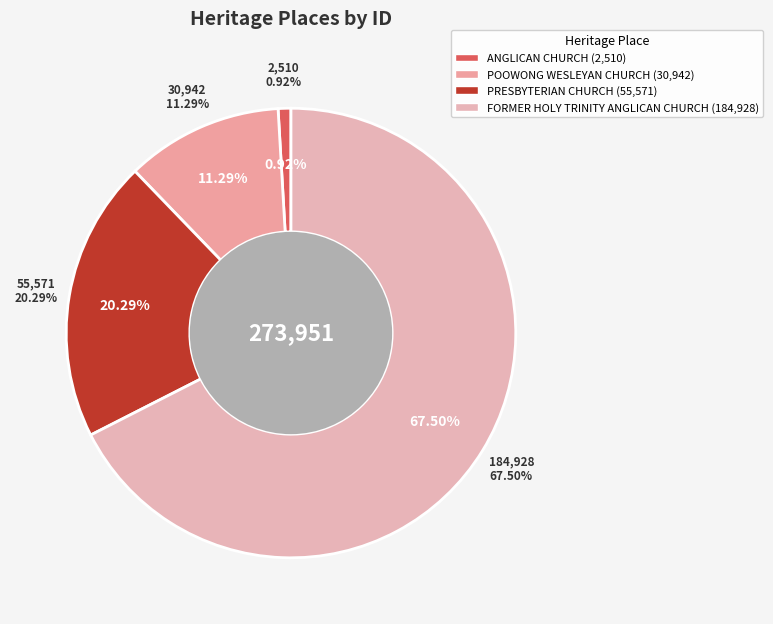

Count the number of slices in the pie.

4